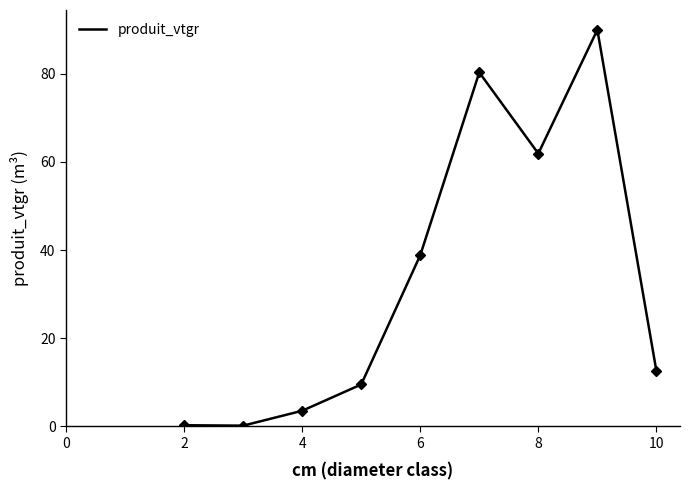

How many interior local peaks (higher than both neighbors) does the data have?

2